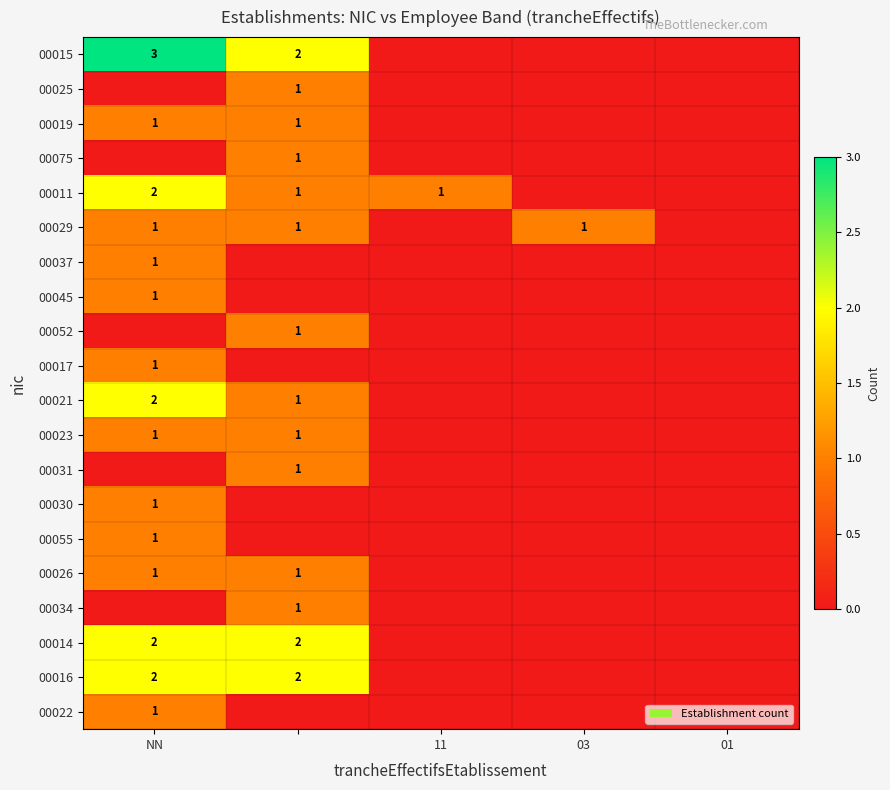

Is the value of 00045 at 11 greater than the value of 00011 at 03?

No